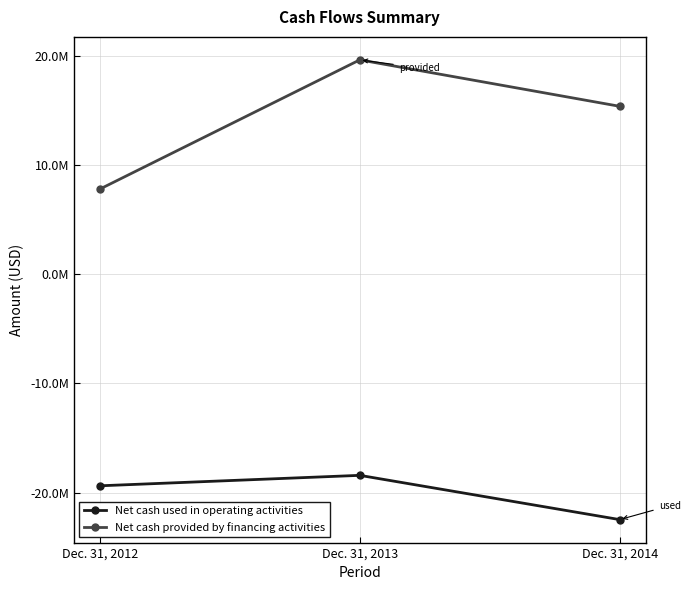

What is the spread (max minus min) of values at Dec. 31, 2012?

27177694